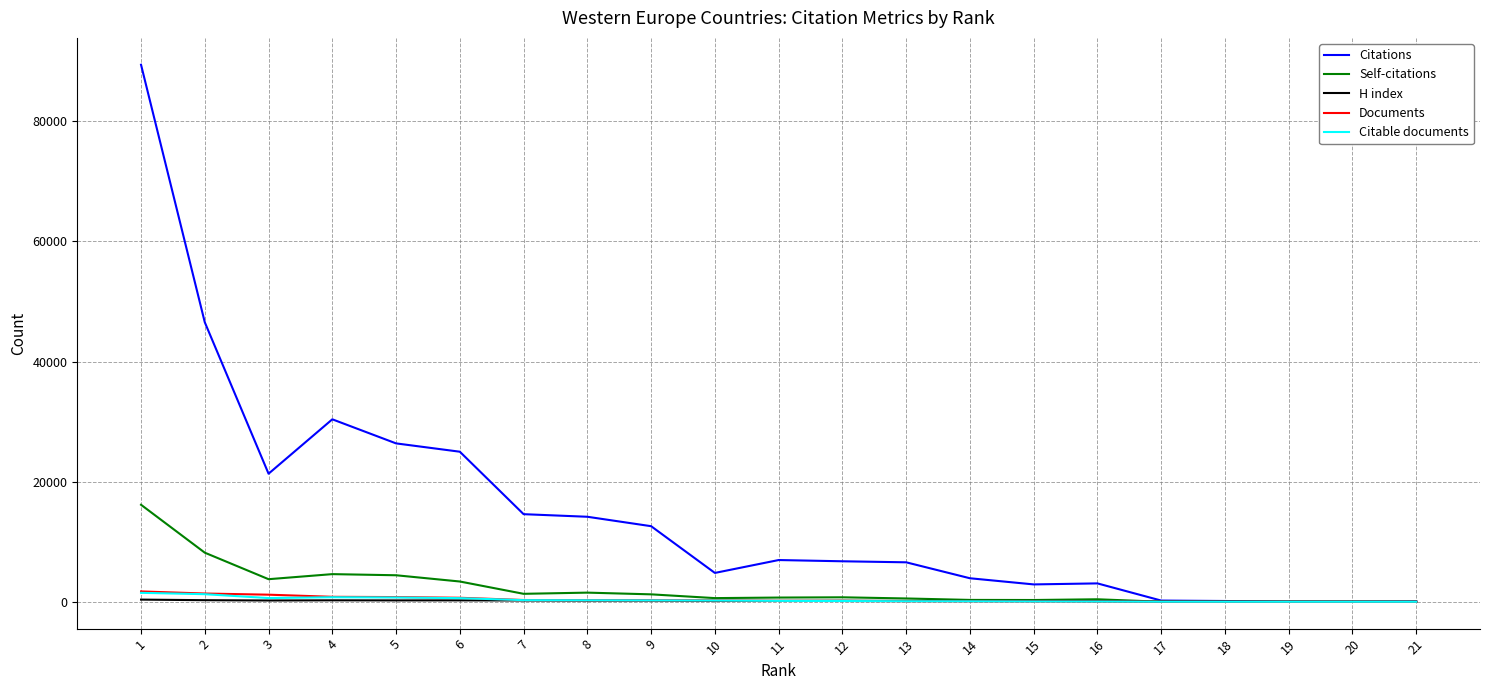

Which series changed the most between 9 and 21?

Citations